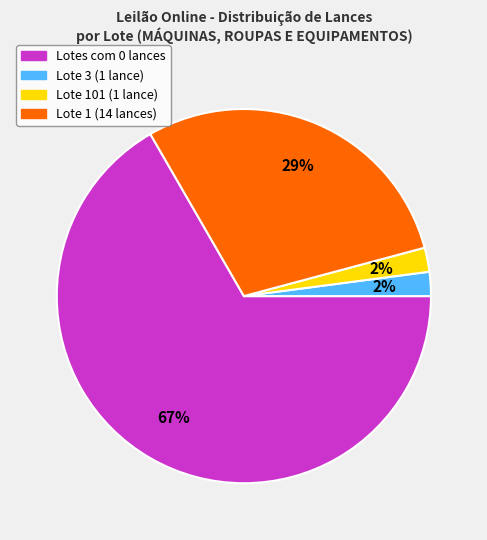

To the nearest percent, what is the average slice percentage?

25%